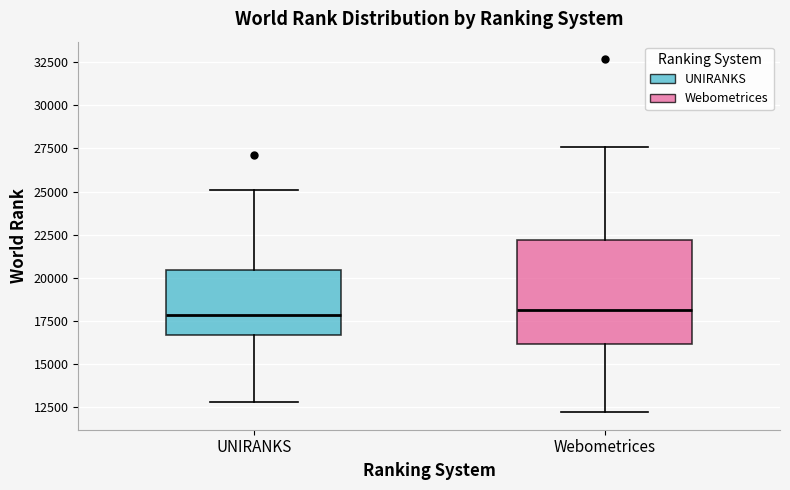

Where is the lower edge of the box for UNIRANKS on the y-axis? The values are not printed on the chart, so give them approximately, as read against the axis.

16500